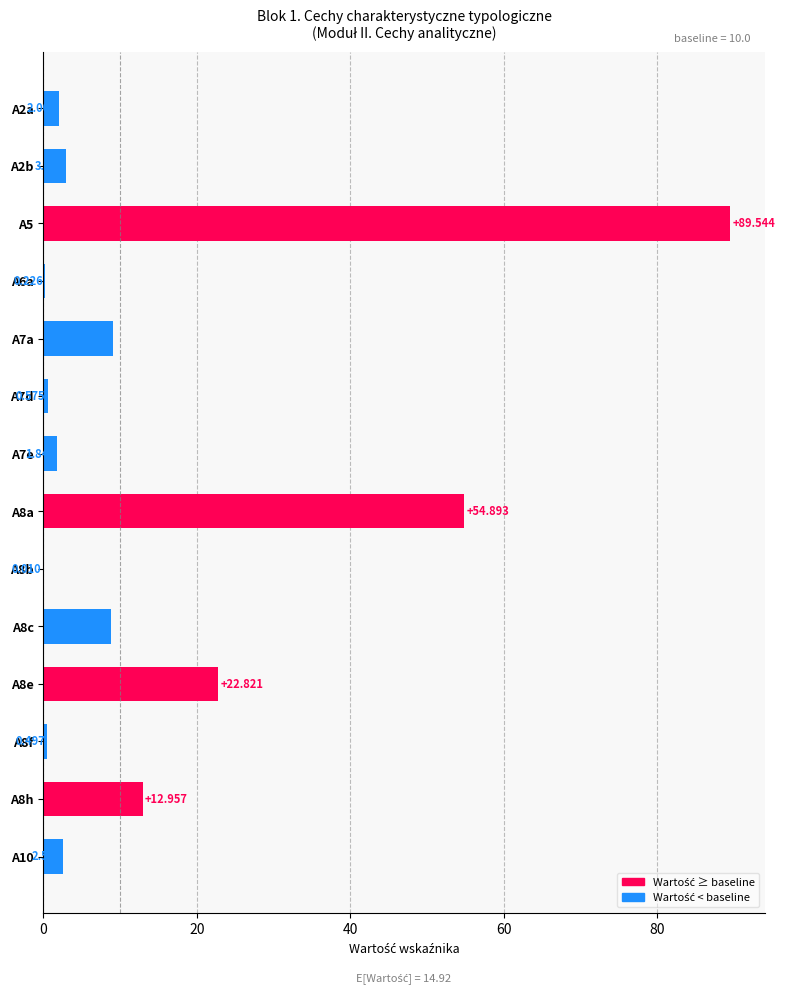

How many series are shown in this chart?

1